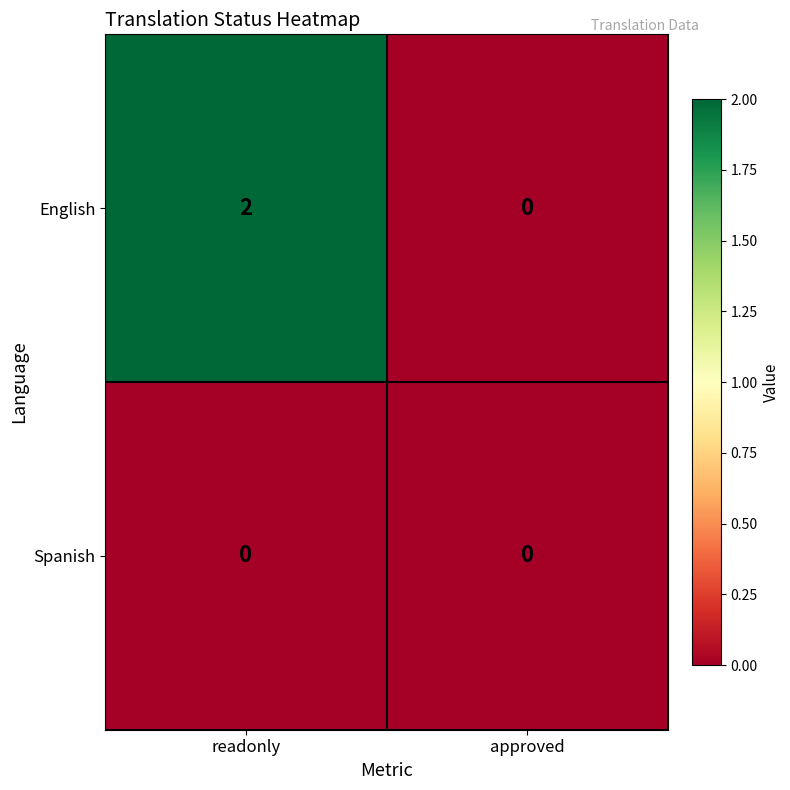

List the series in order of their peak value, highest first.

English, Spanish